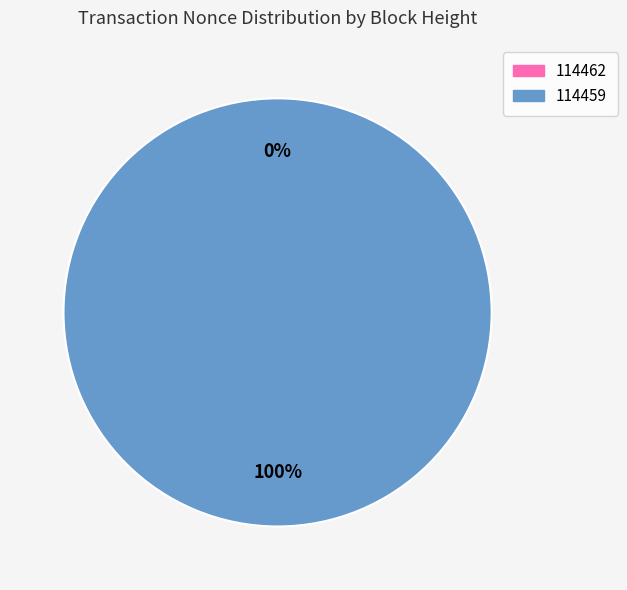

Between 114462 and 114459, which is larger?

114459